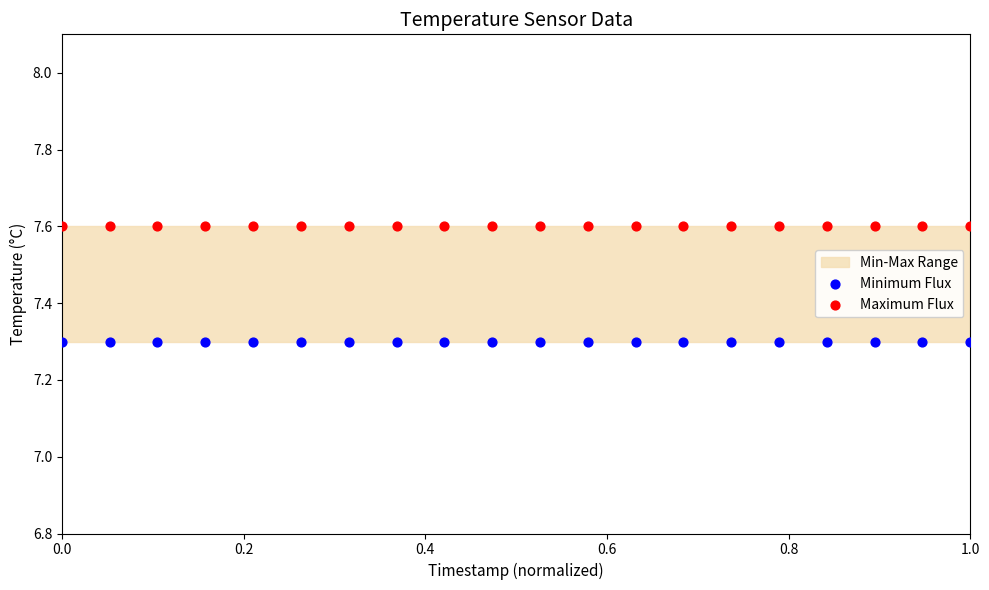

Which series contains the highest Y value?

Maximum Flux